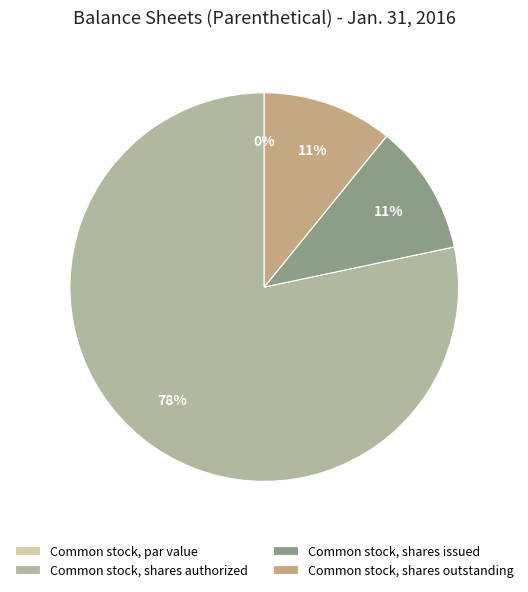

Rank the categories by value from lowest to highest.

Common stock, par value, Common stock, shares issued, Common stock, shares outstanding, Common stock, shares authorized